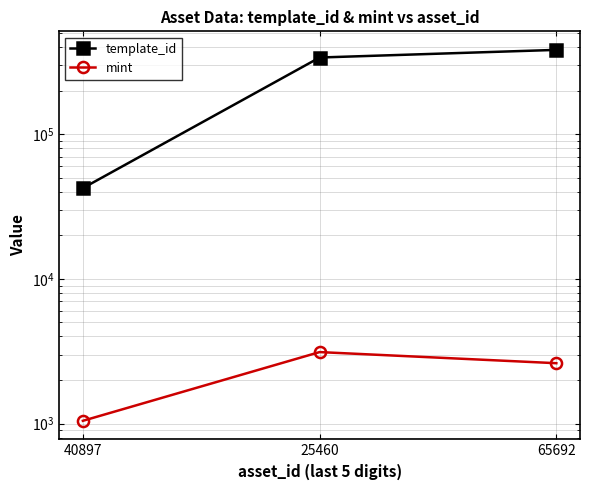

What is the difference between the maximum and minimum values in the mint series?

2075